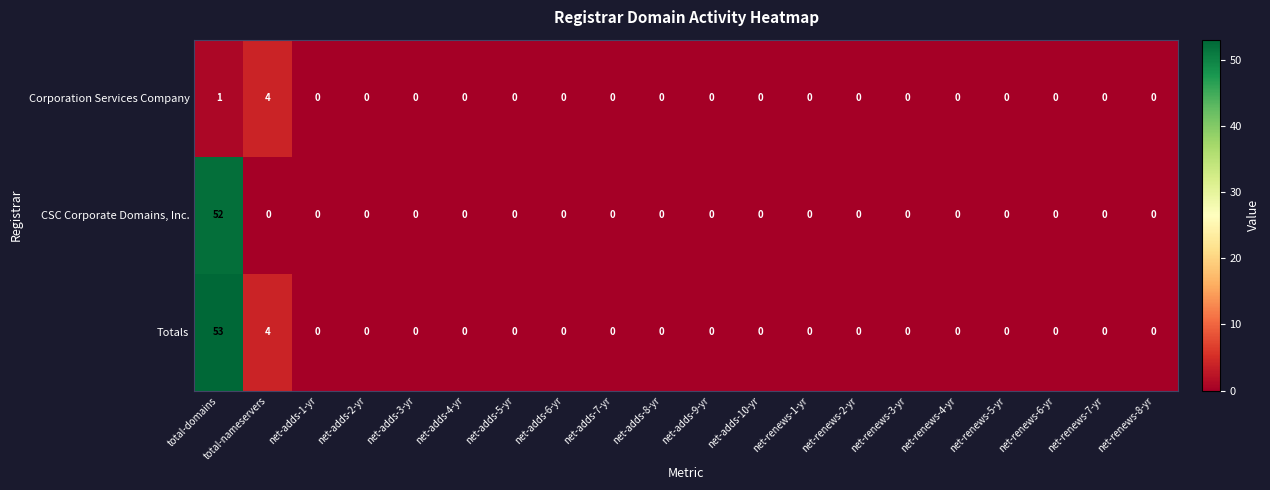

Rank the series by their maximum value, from highest to lowest.

Totals, CSC Corporate Domains, Inc., Corporation Services Company